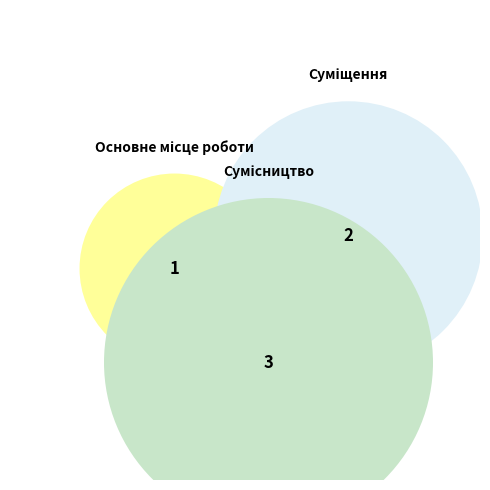

What is the largest slice in the pie chart?

Сумісництво